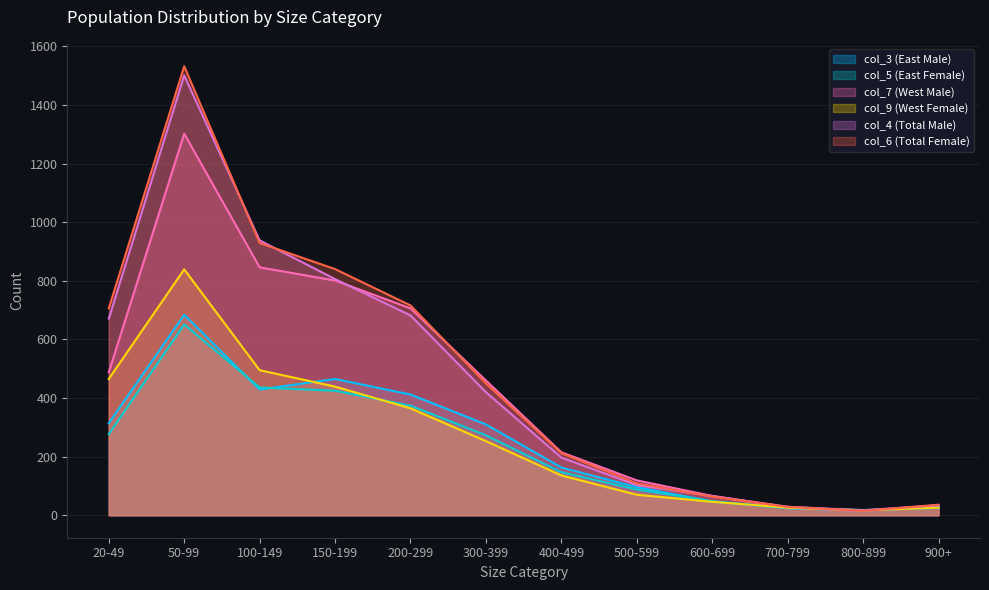

Which series has the largest total across all categories?

col_6 (Total Female)